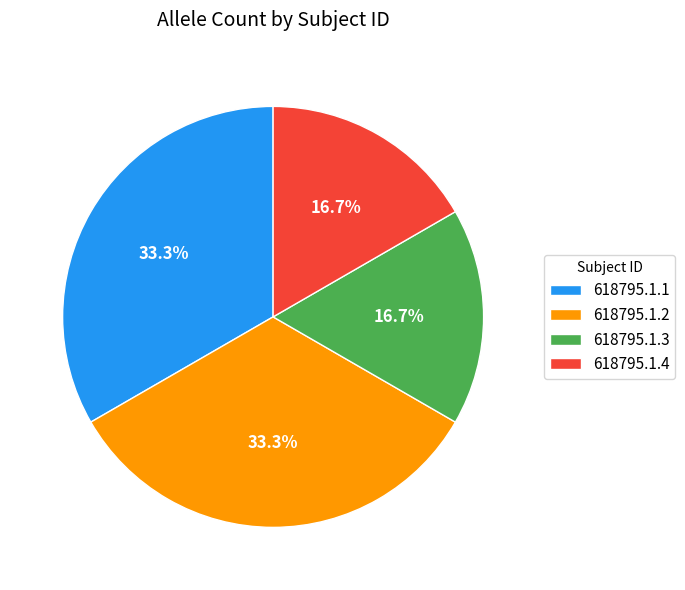

Is it true that 618795.1.1 is 33% of the pie?

True